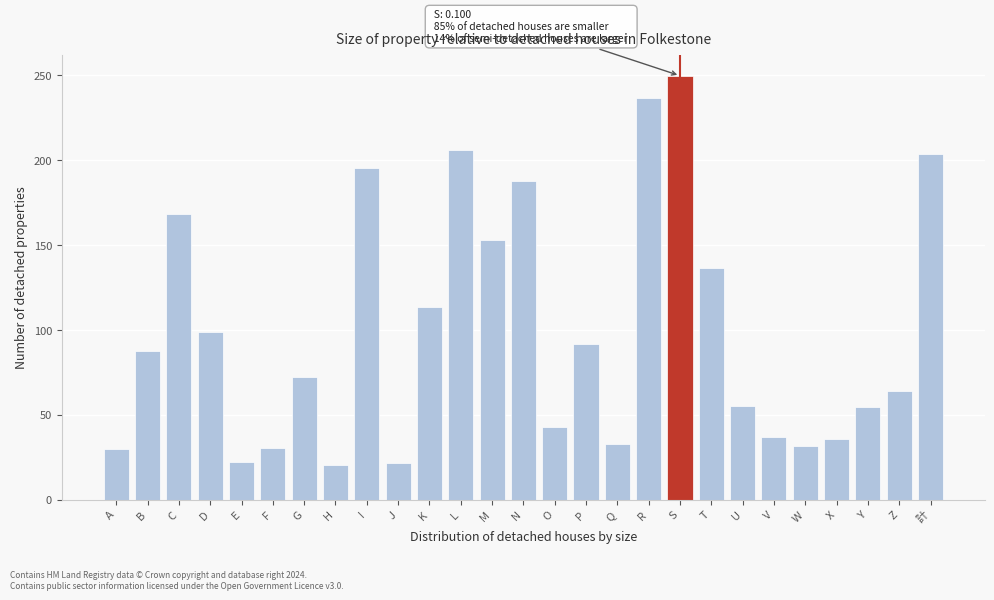

The chart shows a value of 206.0 at L. True or false?

True